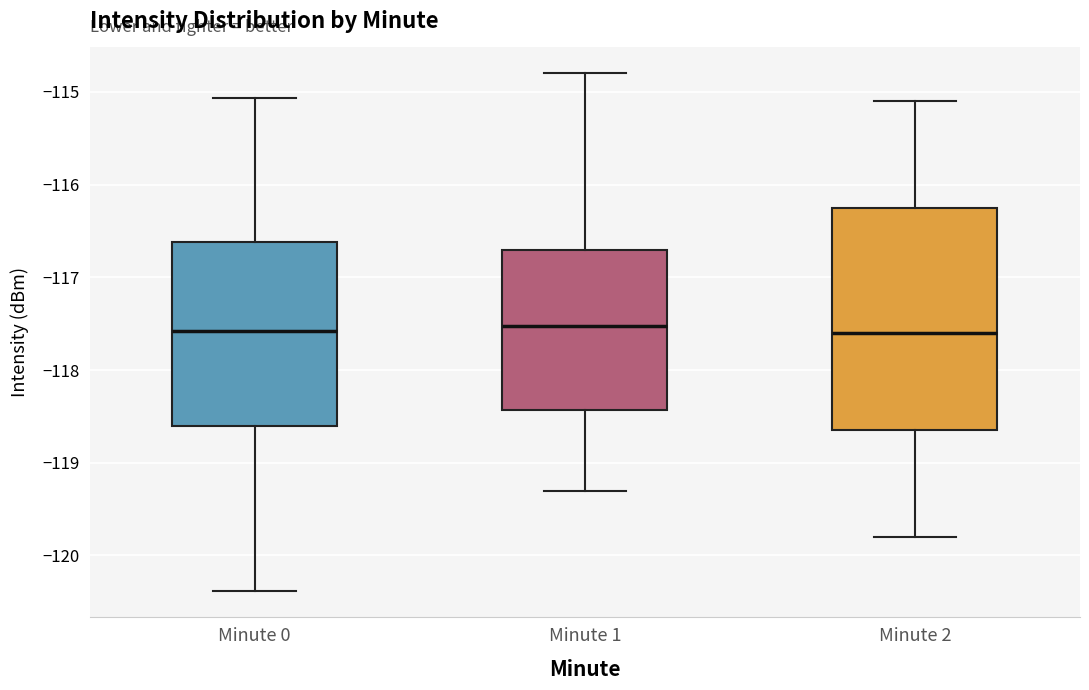

Reading left to right, transcribe this box plot: for each box, give where its median line is, the range the box spans, and where its two whiskers end, as read against the y-axis. The values are not printed on the chart, so give them approximately, as read against the axis.

Minute 0: median -117.6, box -118.6 to -116.6, whiskers -120.4 to -115.1
Minute 1: median -117.5, box -118.4 to -116.7, whiskers -119.3 to -114.8
Minute 2: median -117.6, box -118.6 to -116.2, whiskers -119.8 to -115.1